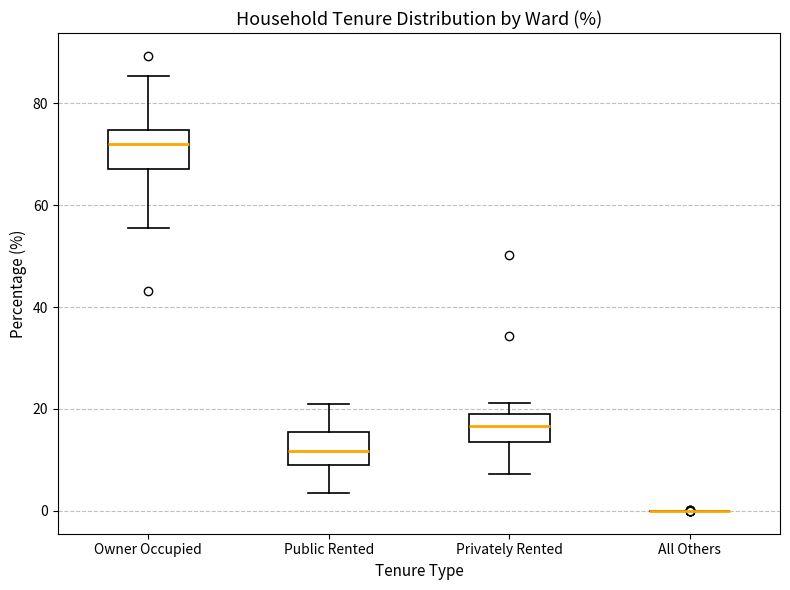

Reading left to right, transcribe this box plot: for each box, give where its median line is, the range the box spans, and where its two whiskers end, as read against the y-axis. The values are not printed on the chart, so give them approximately, as read against the axis.

Owner Occupied: median 72, box 68 to 74, whiskers 56 to 86
Public Rented: median 12, box 10 to 16, whiskers 4 to 20
Privately Rented: median 16, box 14 to 20, whiskers 8 to 22
All Others: box collapsed to a line at 0, whiskers 0 to 0